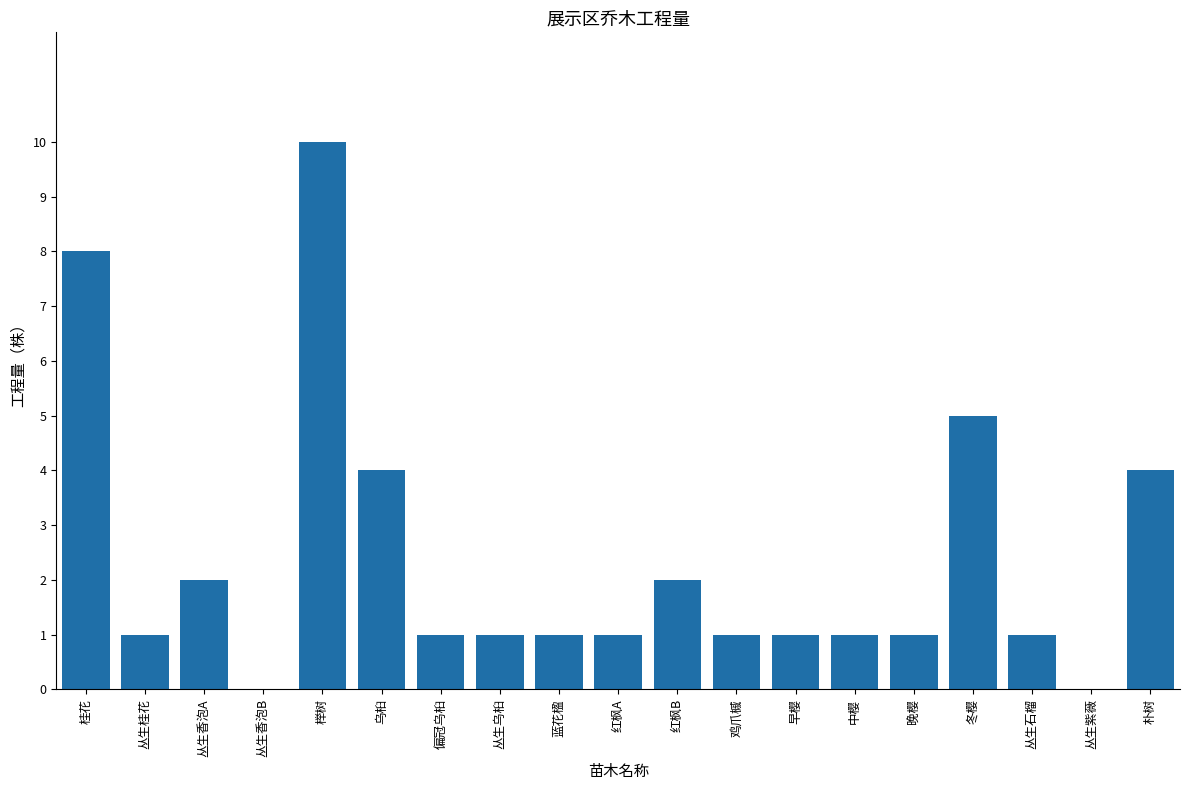

Reading right to left, what are all the values shown in this chart?

4	0	1	5	1	1	1	1	2	1	1	1	1	4	10	0	2	1	8